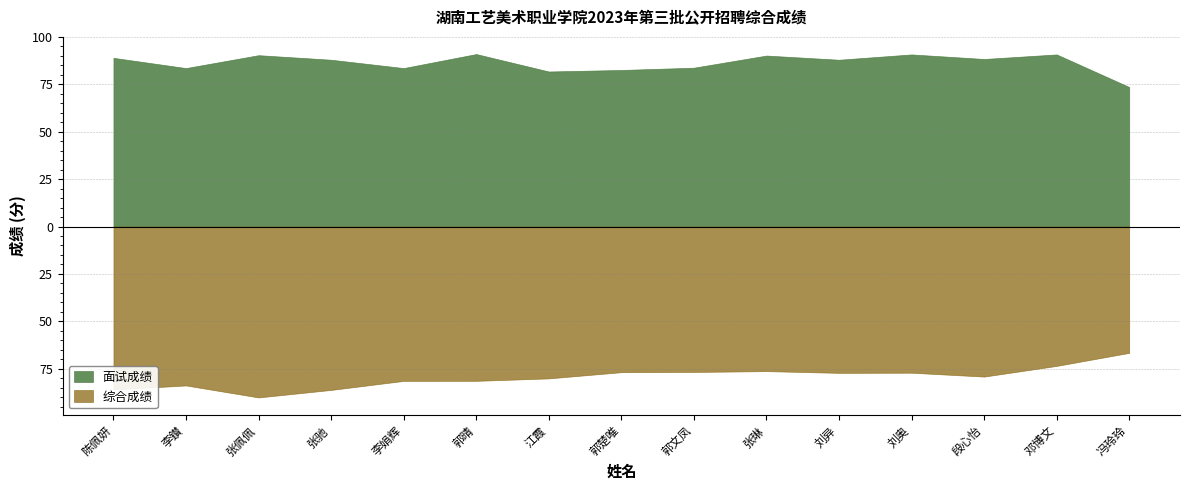

Is the value of 综合成绩 at 冯玲玲 greater than the value of 面试成绩 at 冯玲玲?

No